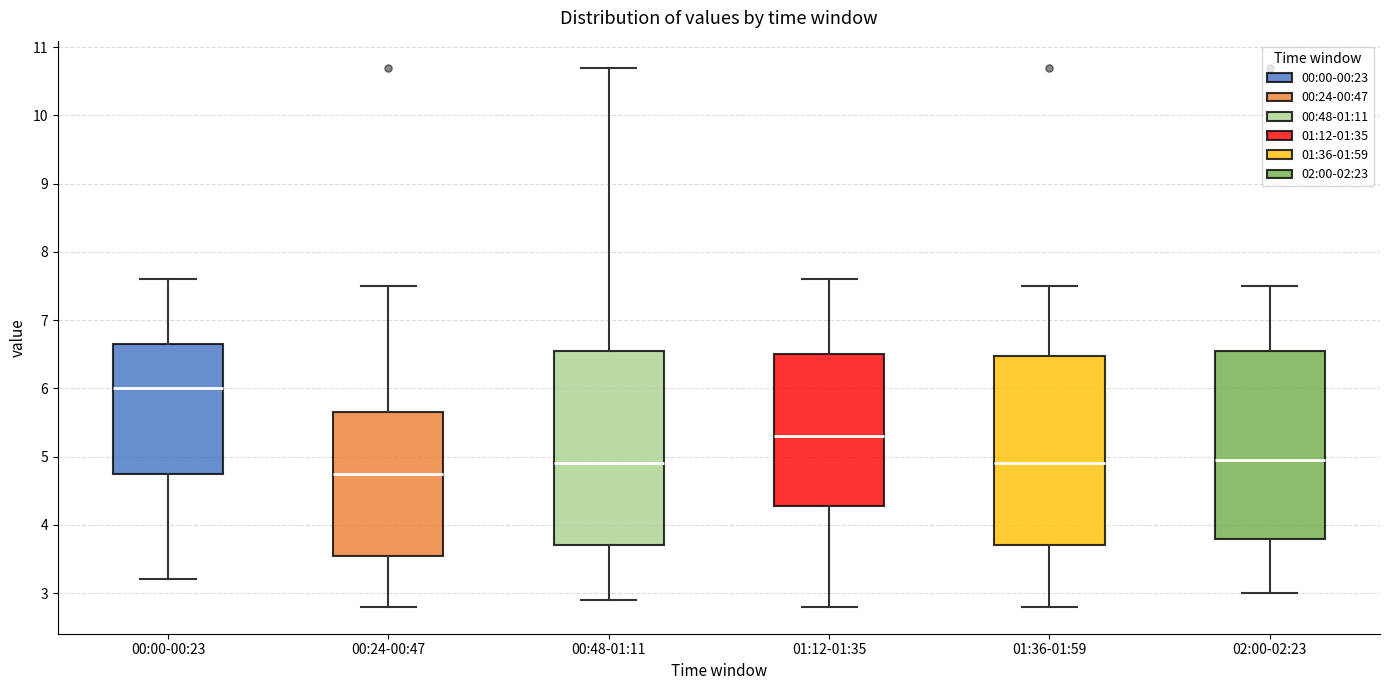

Which box's median line is the lowest?

00:24-00:47